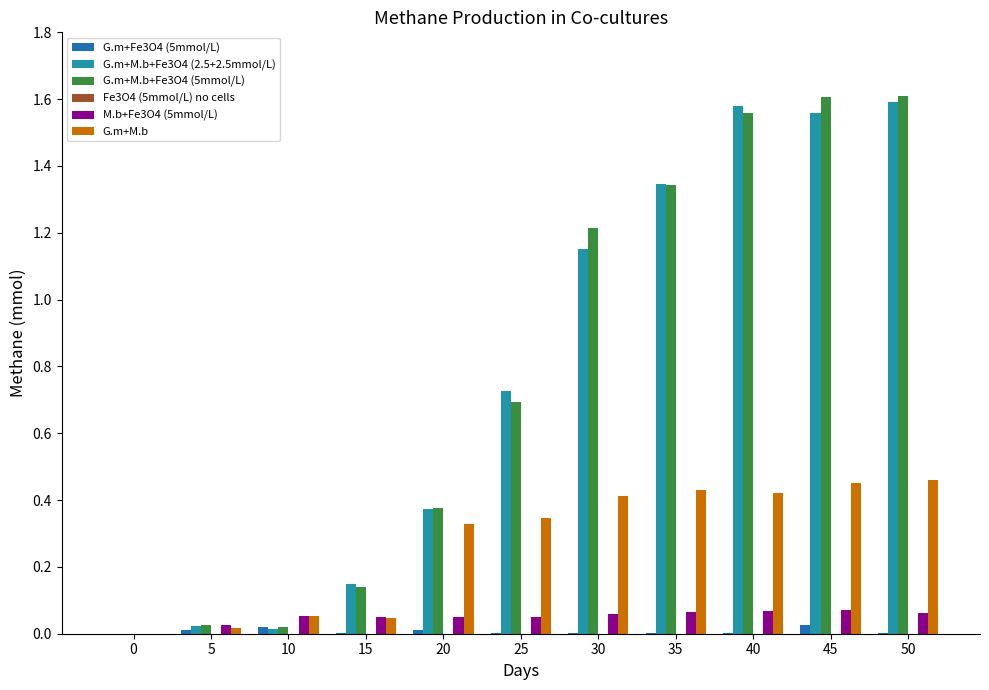

Is it true that G.m+M.b+Fe3O4 (5mmol/L) equals 0.7 at 25?

True